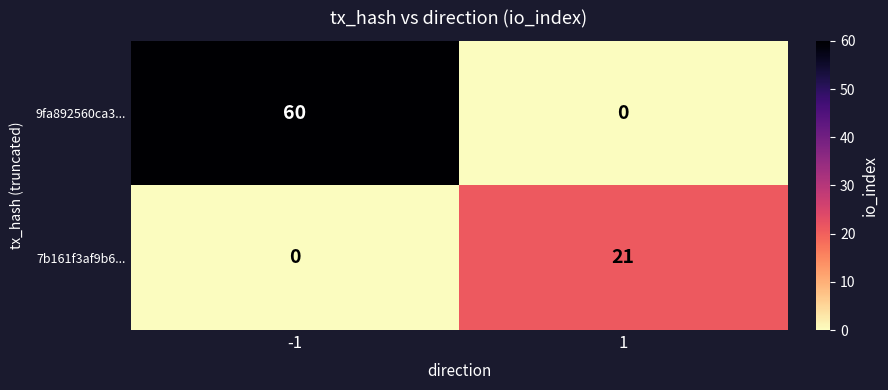

Which series has the widest spread of values?

9fa892560ca3...